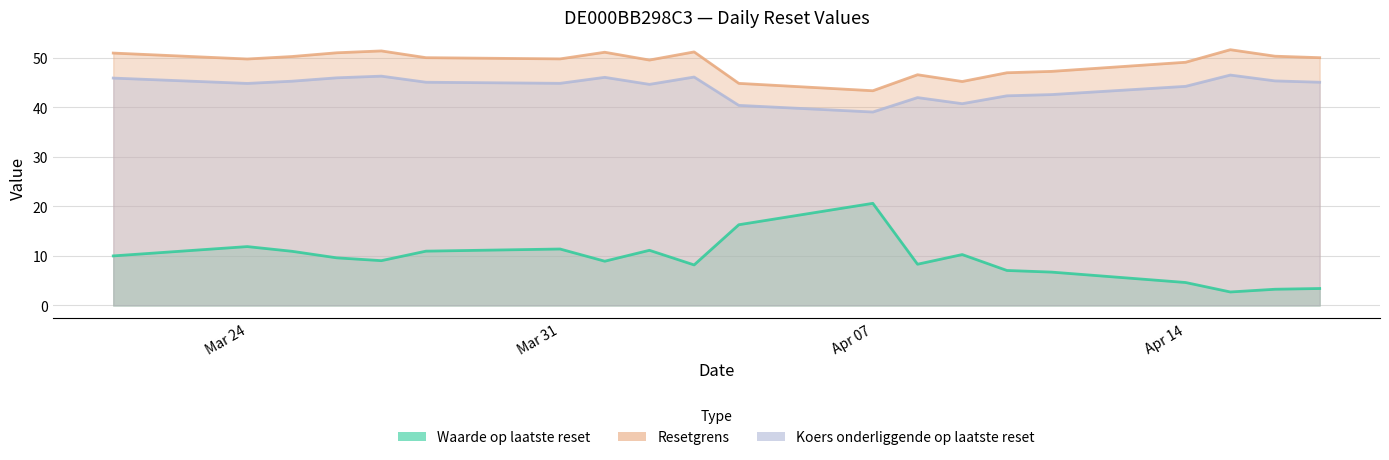

The value of Koers onderliggende op laatste reset at Mar 31 is 20.8. True or false?

False